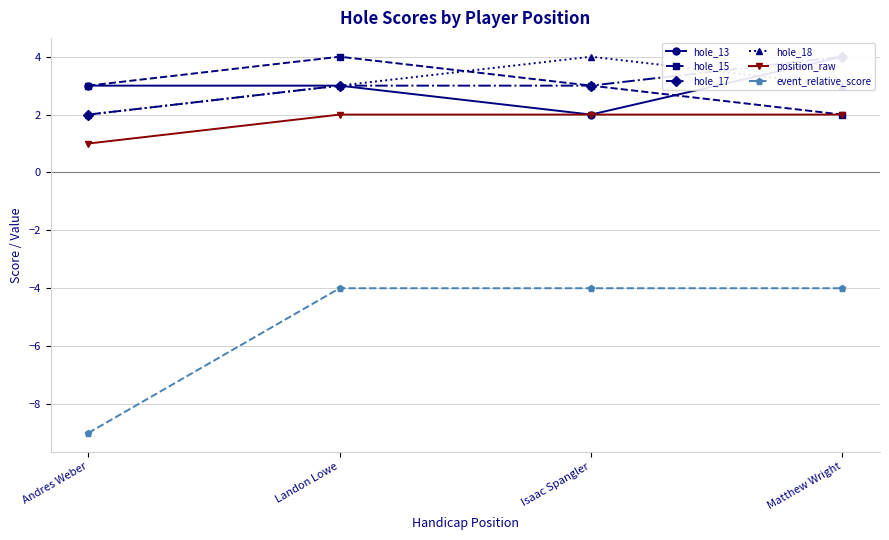

Reading left to right, list all the values displayed in this chart.

hole_13: 3	3	2	4
hole_15: 3	4	3	2
hole_17: 2	3	3	4
hole_18: 2	3	4	3
position_raw: 1	2	2	2
event_relative_score: -9	-4	-4	-4